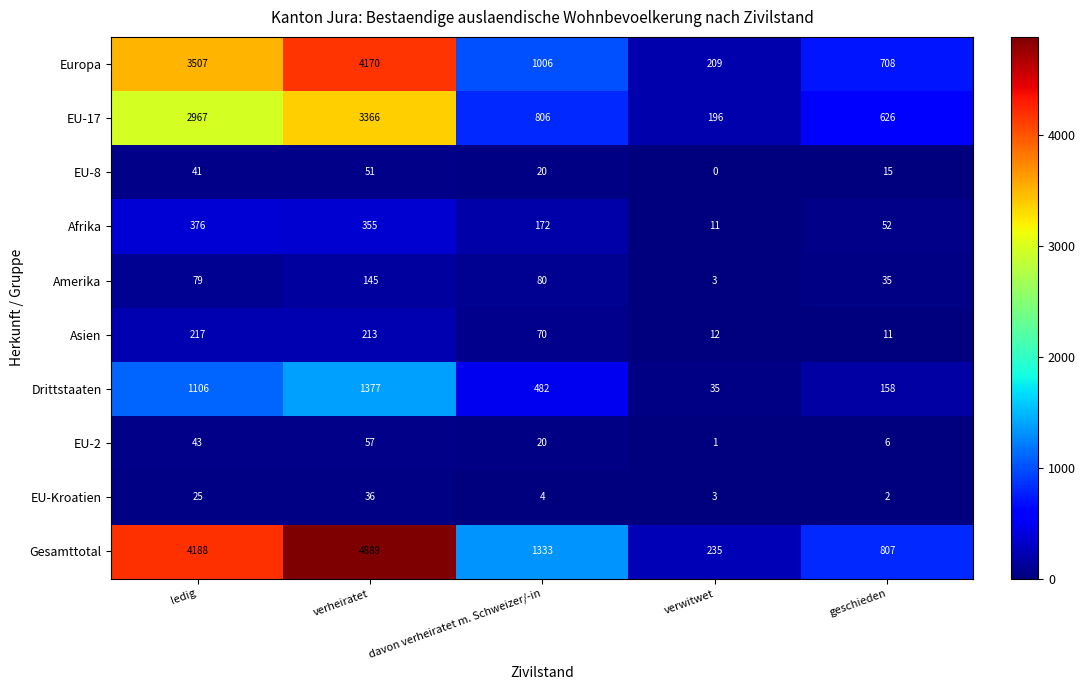

What is the sum of the EU-8 values at ledig and verheiratet?

92